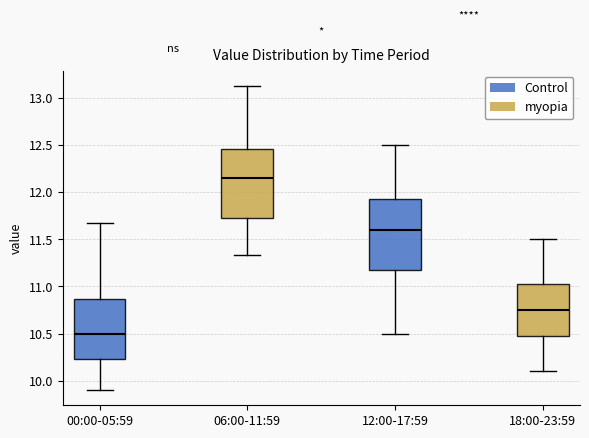

Reading left to right, transcribe this box plot: for each box, give where its median line is, the range the box spans, and where its two whiskers end, as read against the y-axis. The values are not printed on the chart, so give them approximately, as read against the axis.

00:00-05:59: median 10.50, box 10.25 to 10.85, whiskers 9.90 to 11.65
06:00-11:59: median 12.15, box 11.75 to 12.45, whiskers 11.35 to 13.15
12:00-17:59: median 11.60, box 11.20 to 11.95, whiskers 10.50 to 12.50
18:00-23:59: median 10.75, box 10.50 to 11.05, whiskers 10.10 to 11.50